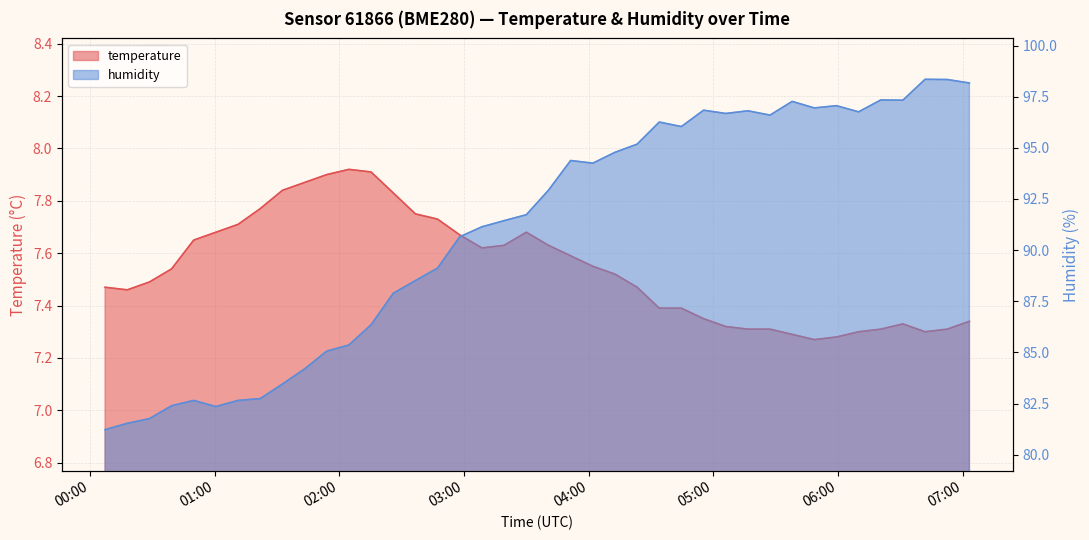

True or false: humidity and temperature intersect in this chart.

False